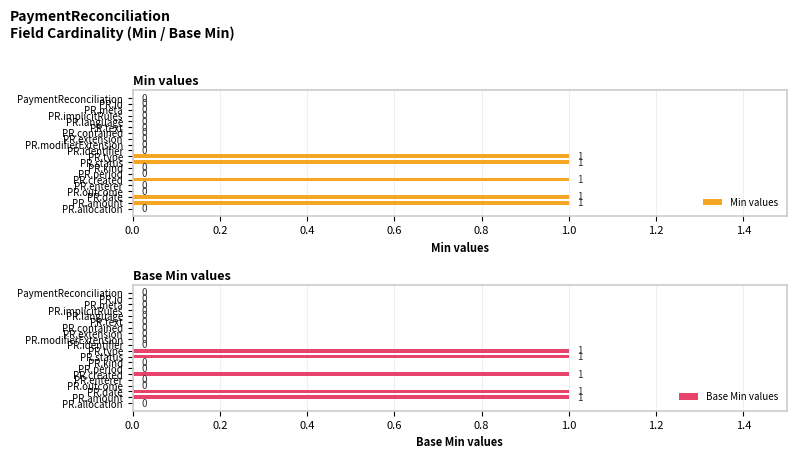

How many values in the Base Min values series exceed 0?

5